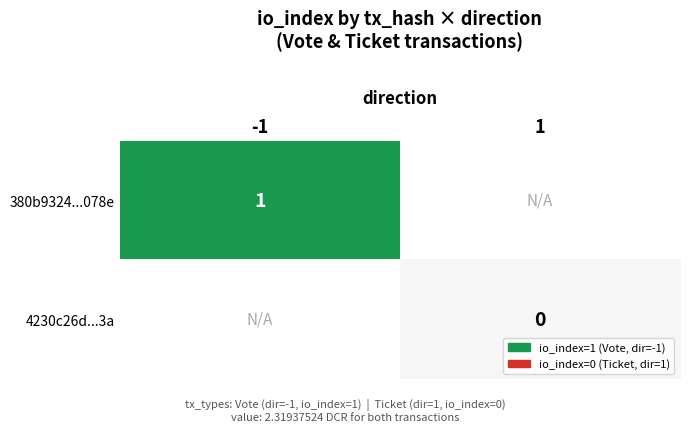

At how many categories does at least one series exceed 0?

1